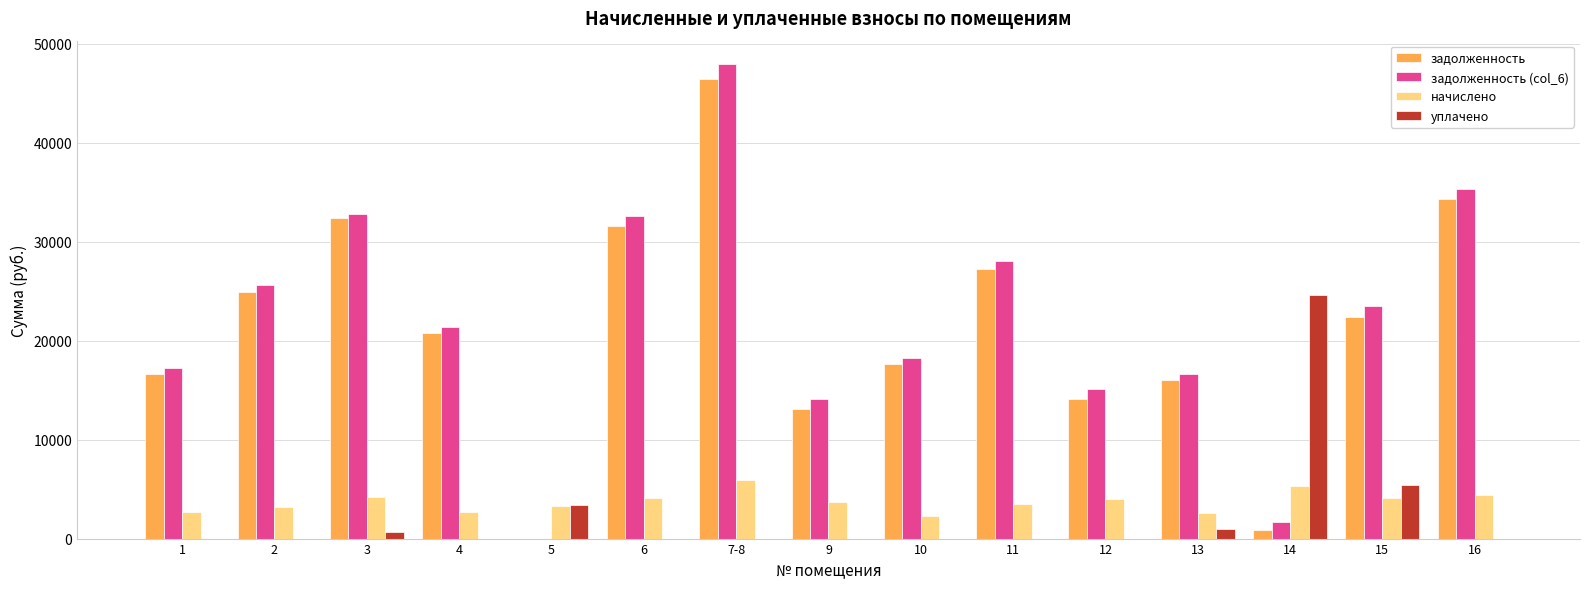

At which category is the sum across all series the highest?

7-8